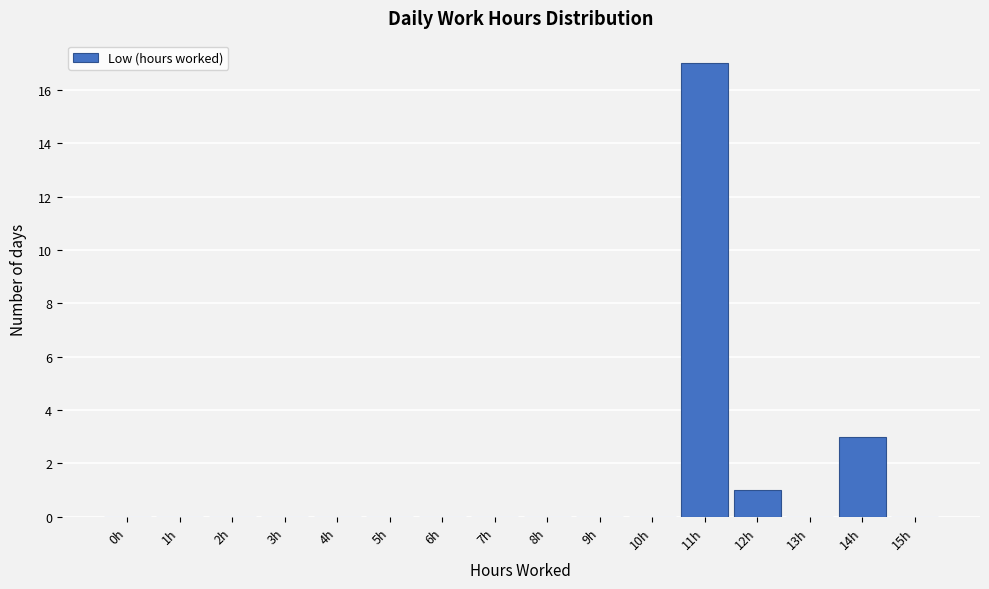

Reading left to right, what are all the values shown in this chart?

0h=0	1h=0	2h=0	3h=0	4h=0	5h=0	6h=0	7h=0	8h=0	9h=0	10h=0	11h=17	12h=1	13h=0	14h=3	15h=0